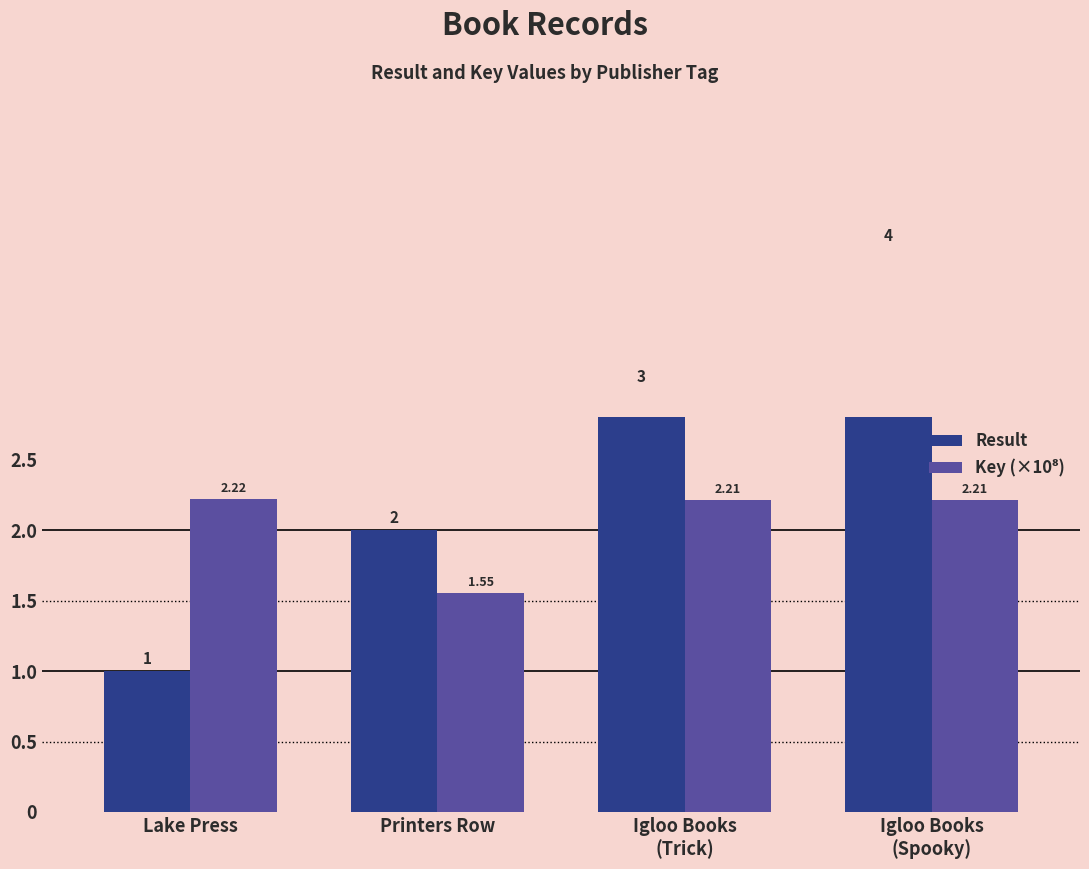

The Result series shows 4.0 at Igloo Books
(Spooky). True or false?

True